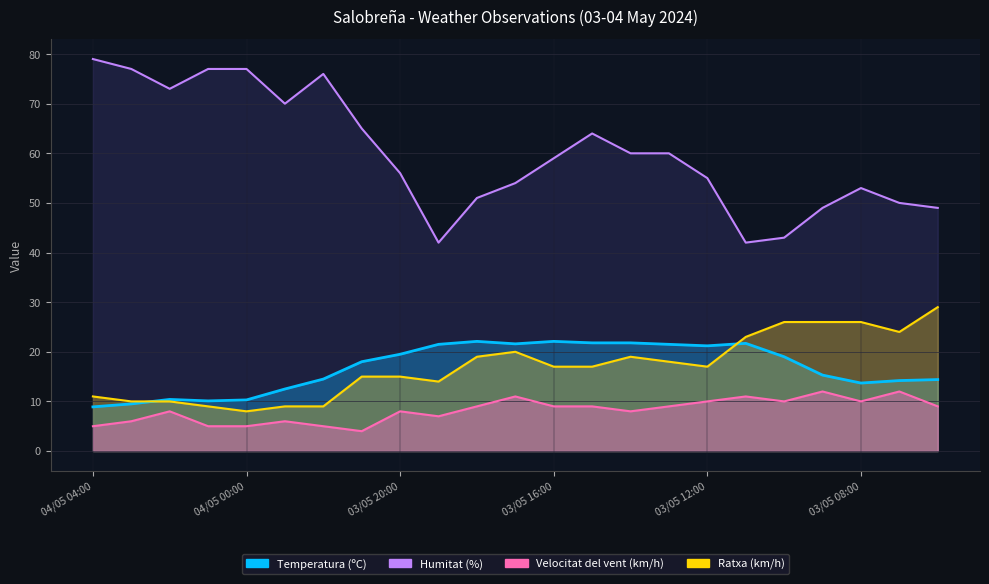

True or false: the data has more than 0 interior local peaks.

True